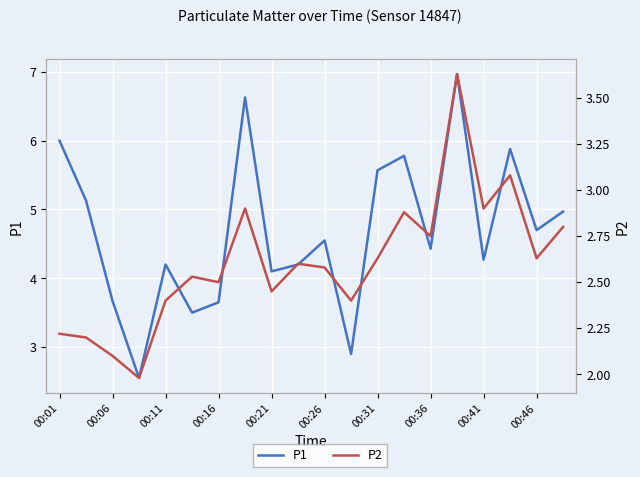

Which series has the widest spread of values?

P1